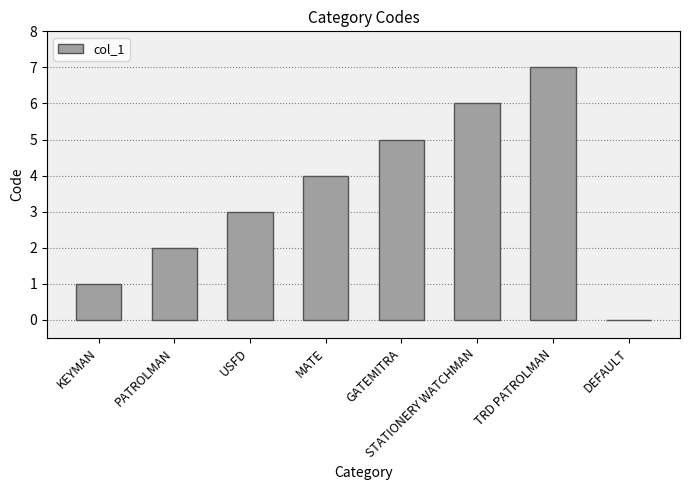

The chart shows a value of 3 at TRD PATROLMAN. True or false?

False